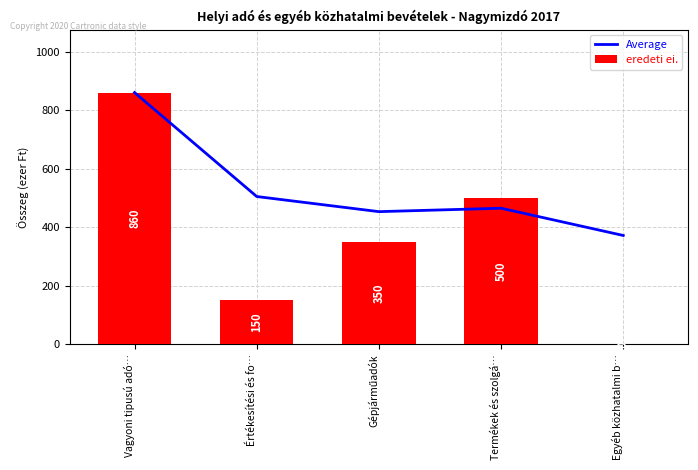

What is the greatest value displayed?

860.0